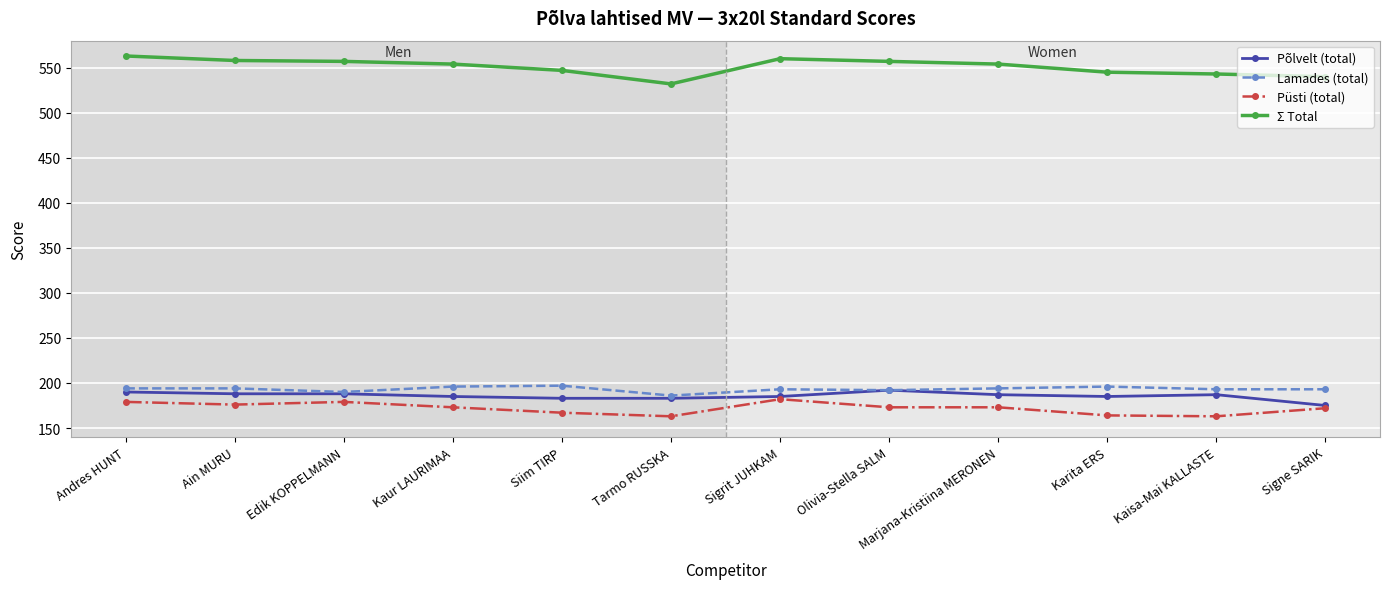

How many lines are shown in the chart?

4